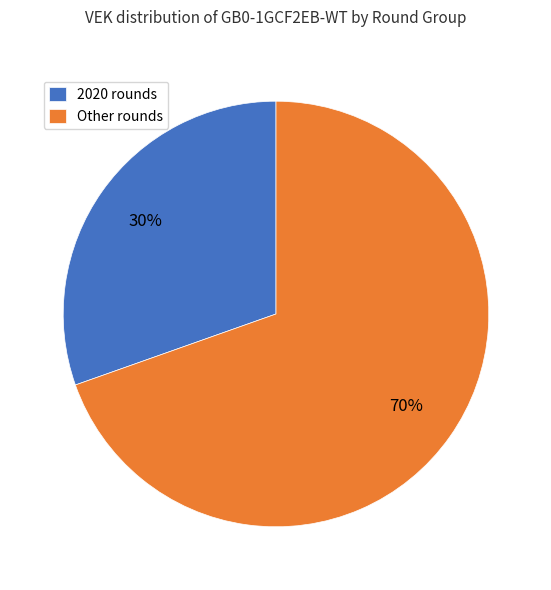

The 2020 rounds slice represents 36% of the pie. True or false?

False